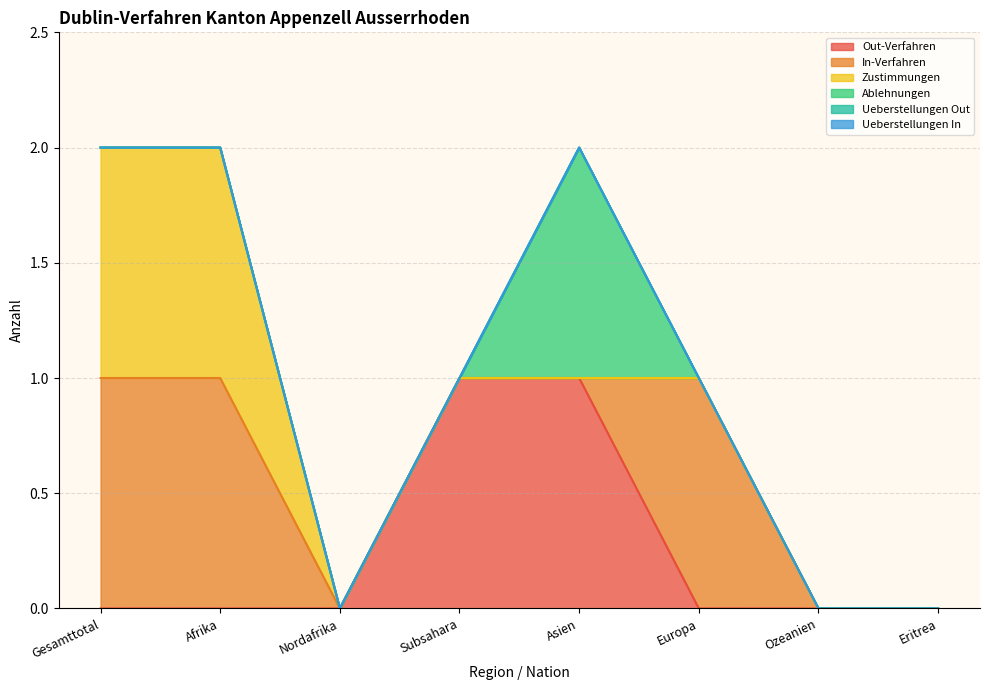

Where is Out-Verfahren nearest to the value 0?

Gesamttotal